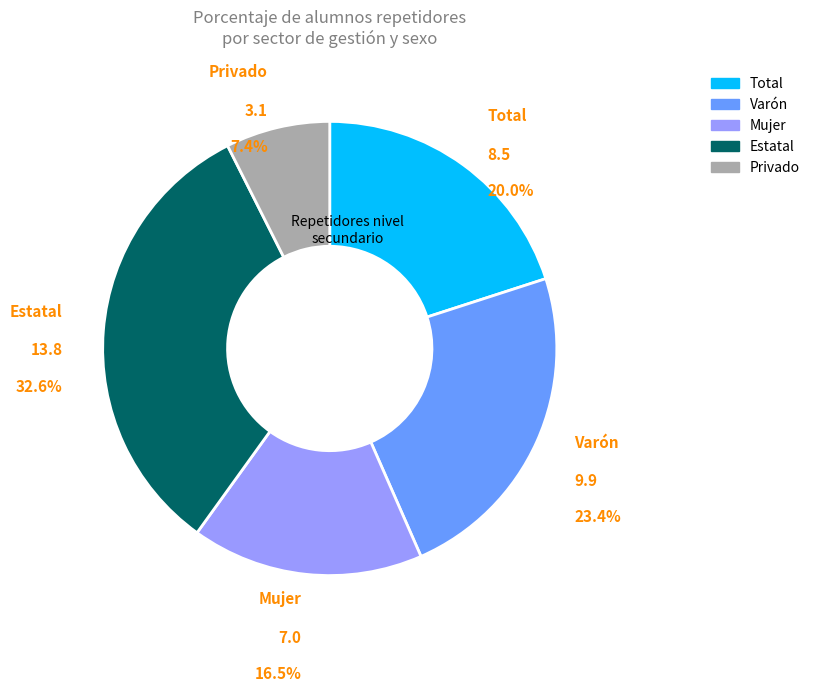

Rank the categories by value from lowest to highest.

Privado, Mujer, Total, Varón, Estatal